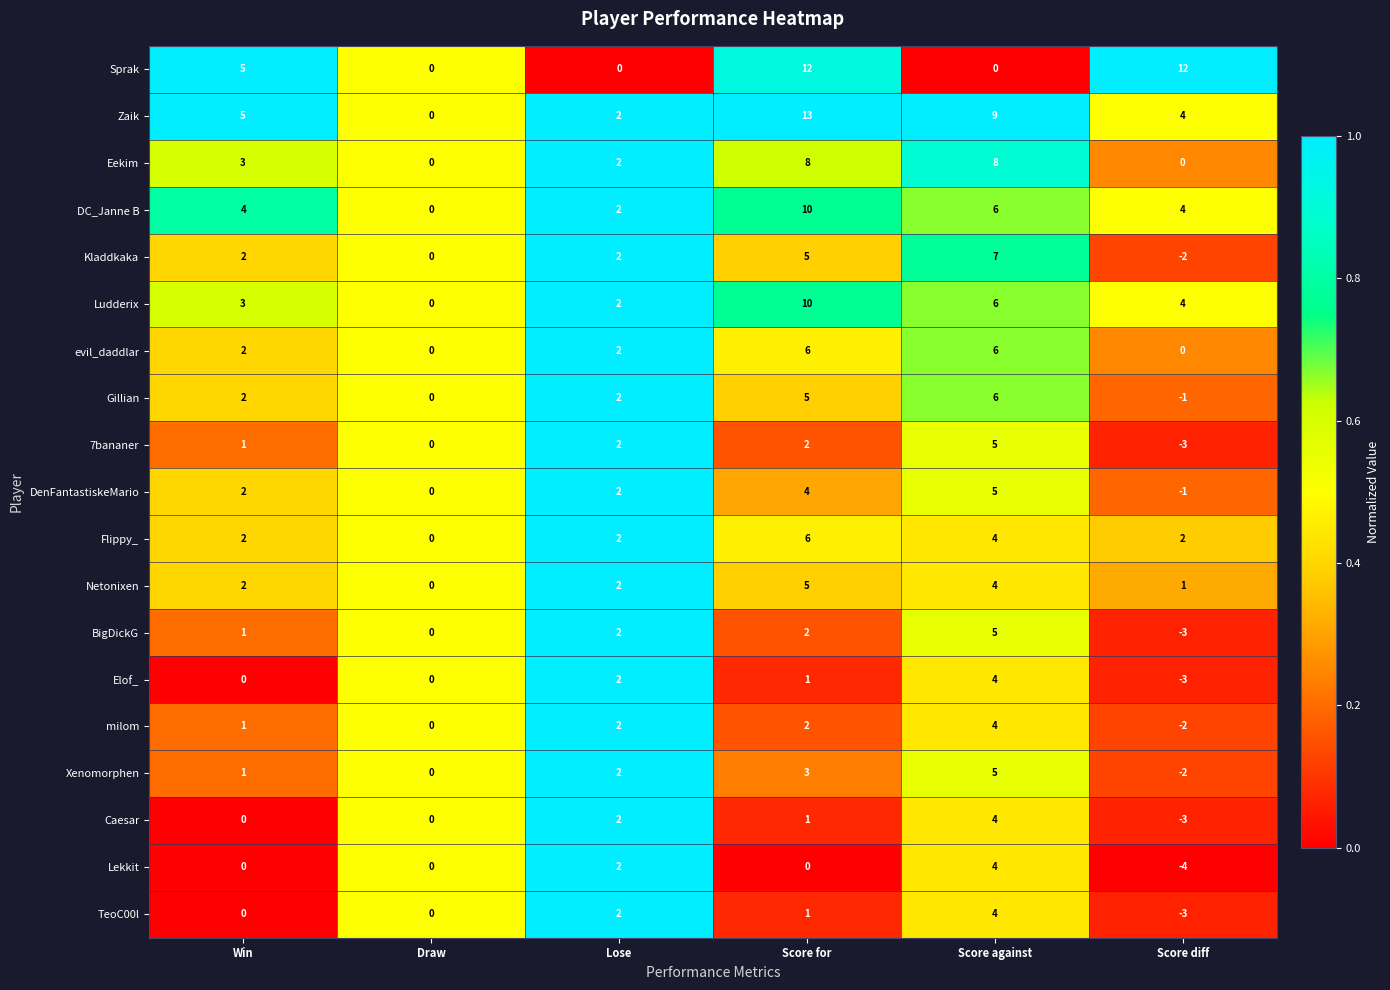

What is the average value of the Ludderix series?

4